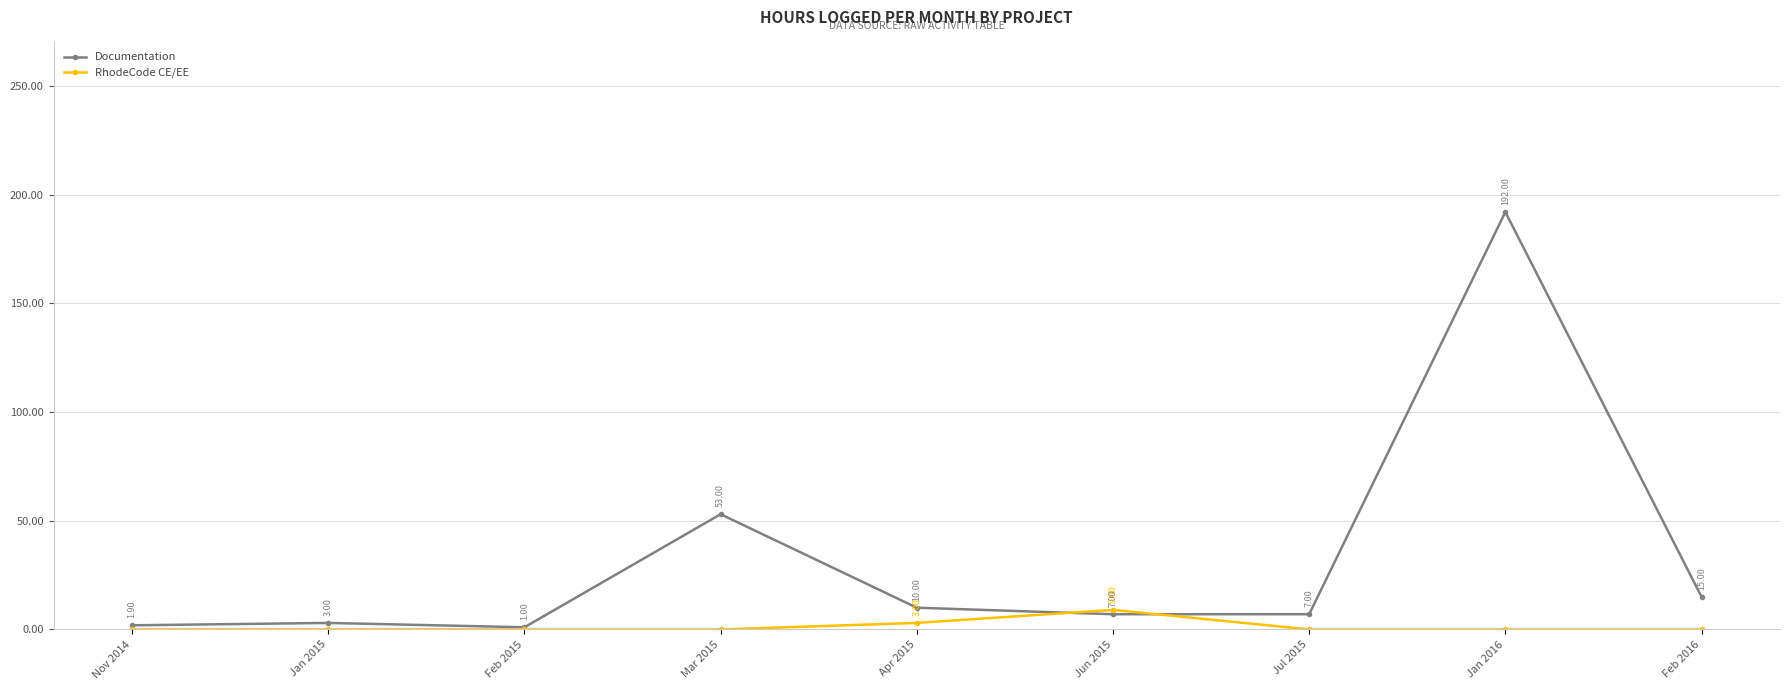

How many values in RhodeCode CE/EE are above zero?

2